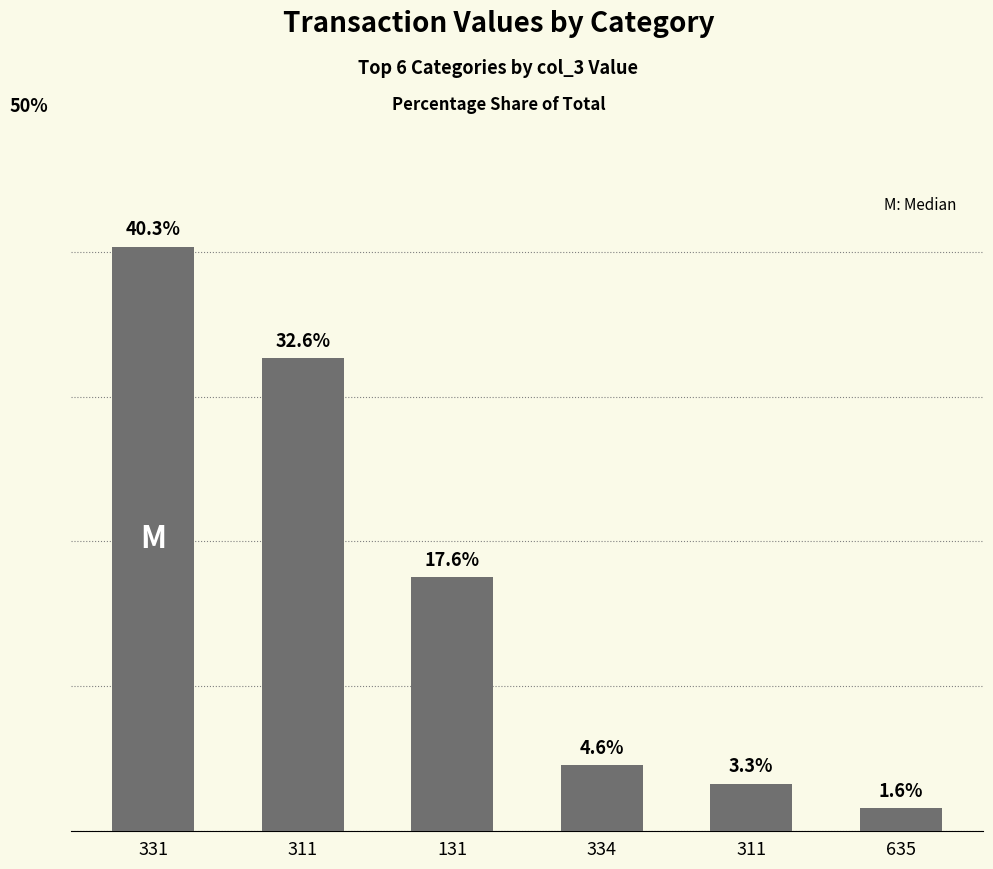

At which category does the chart reach its peak across all series?

331